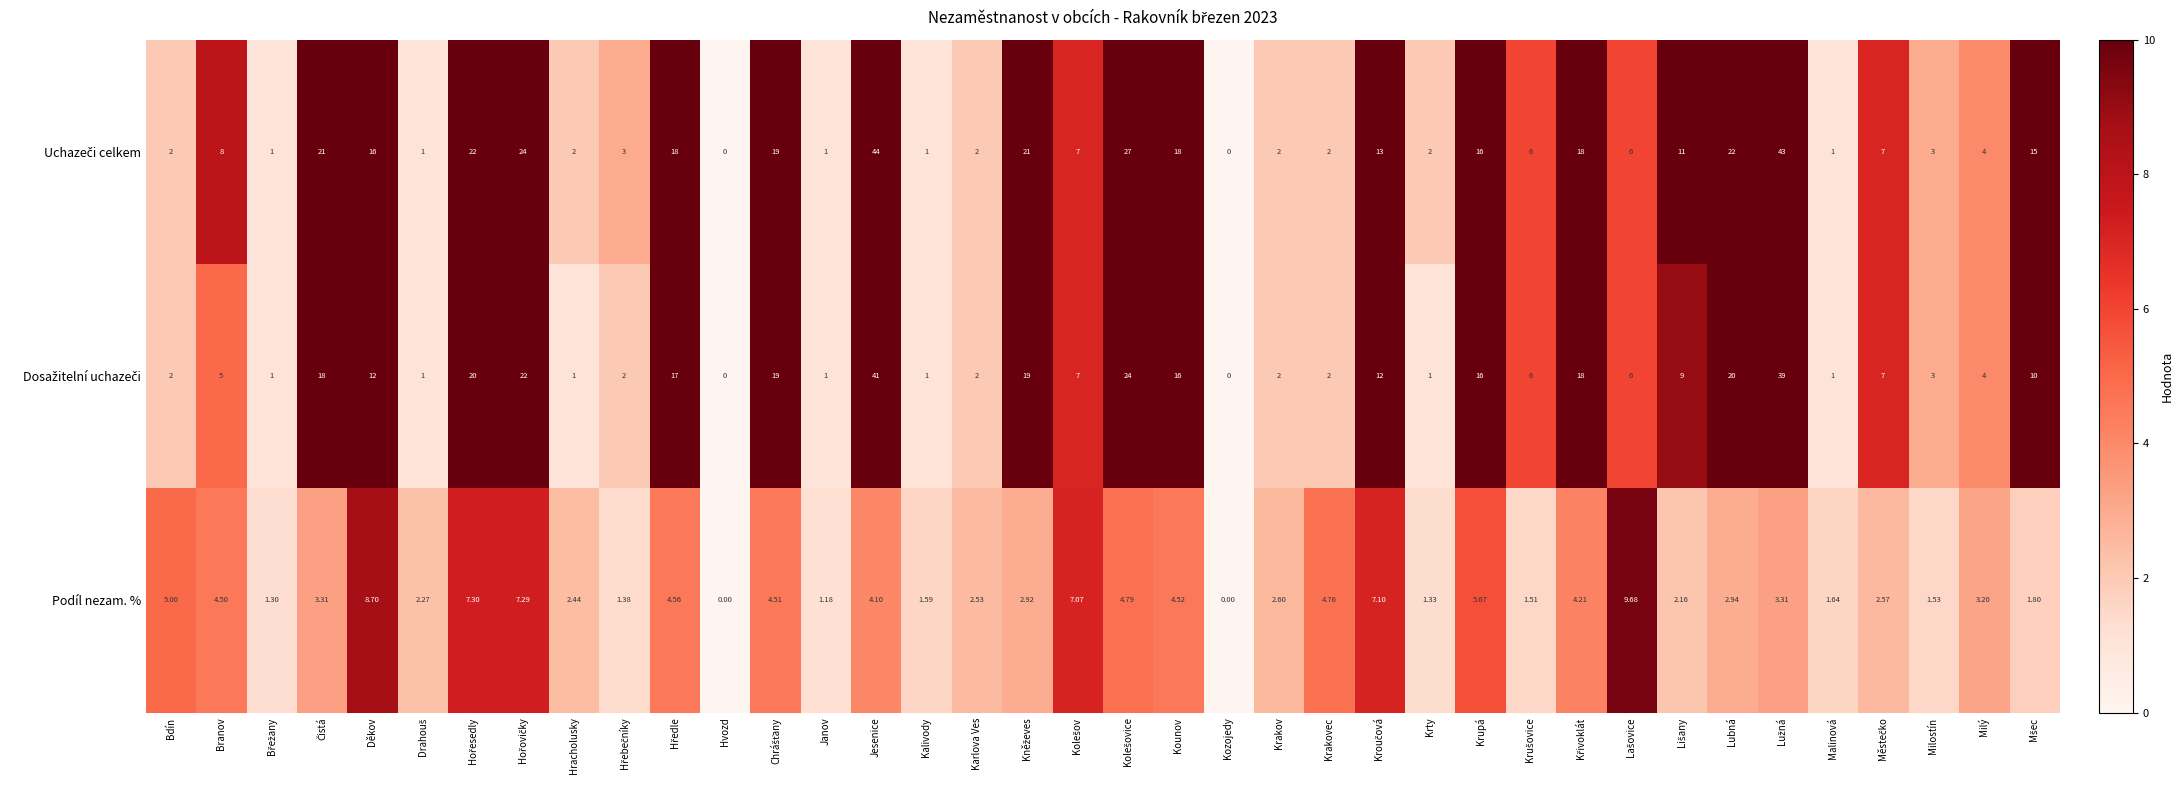

Which category has the highest value across all series?

Jesenice